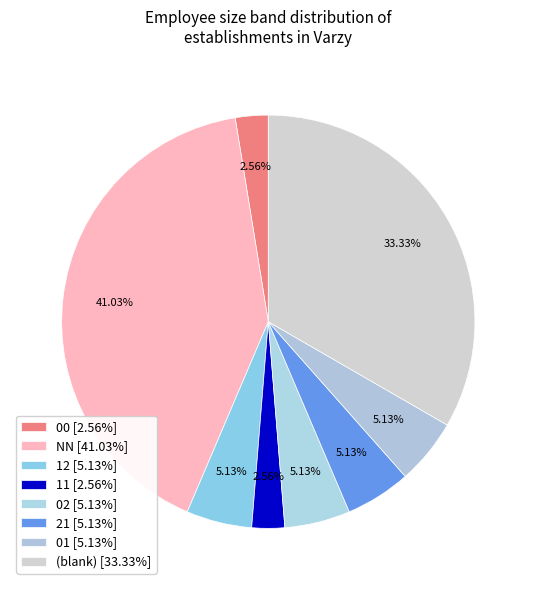

How many slices are in this pie chart?

8